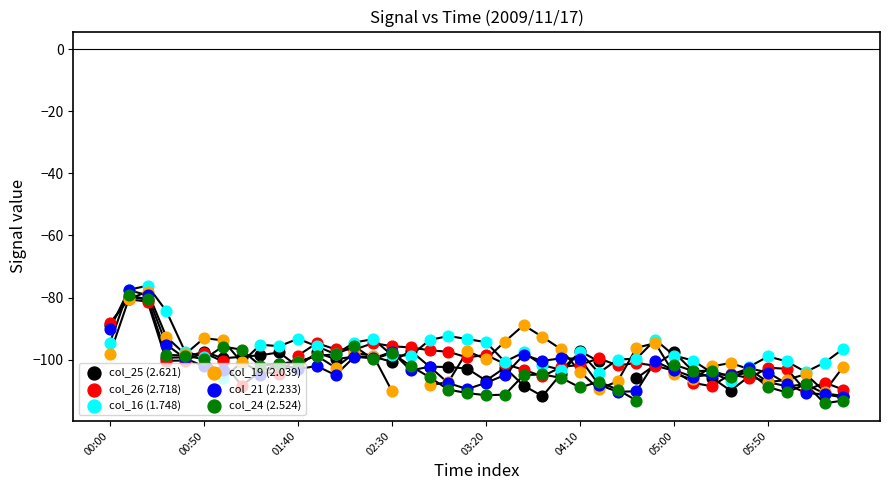

Which series has the largest total across all categories?

col_16 (1.748)